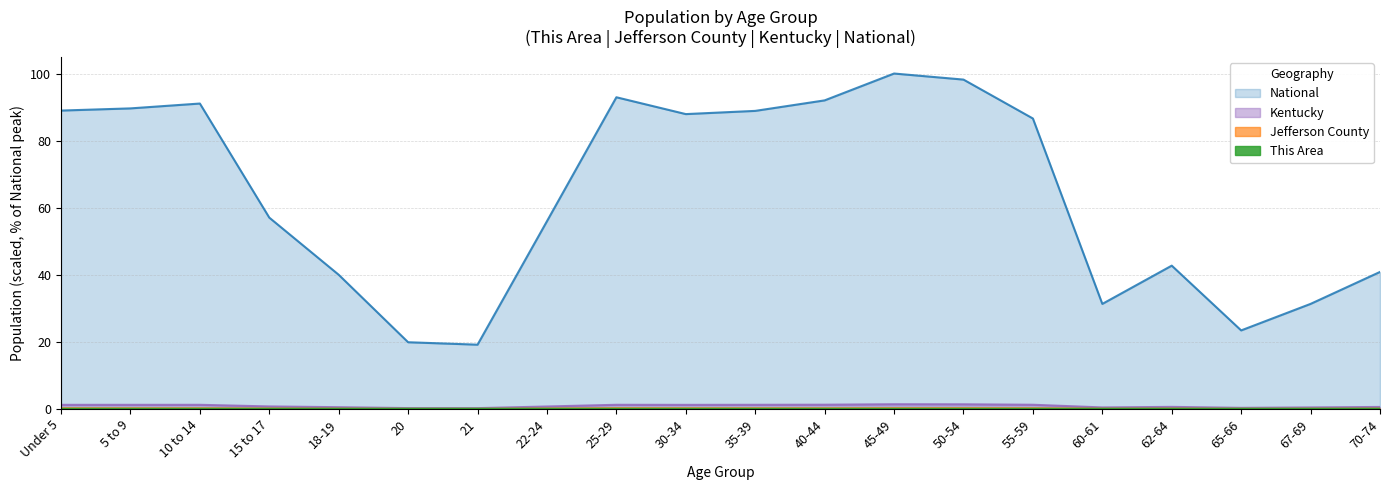

What is the greatest value displayed?

100.0